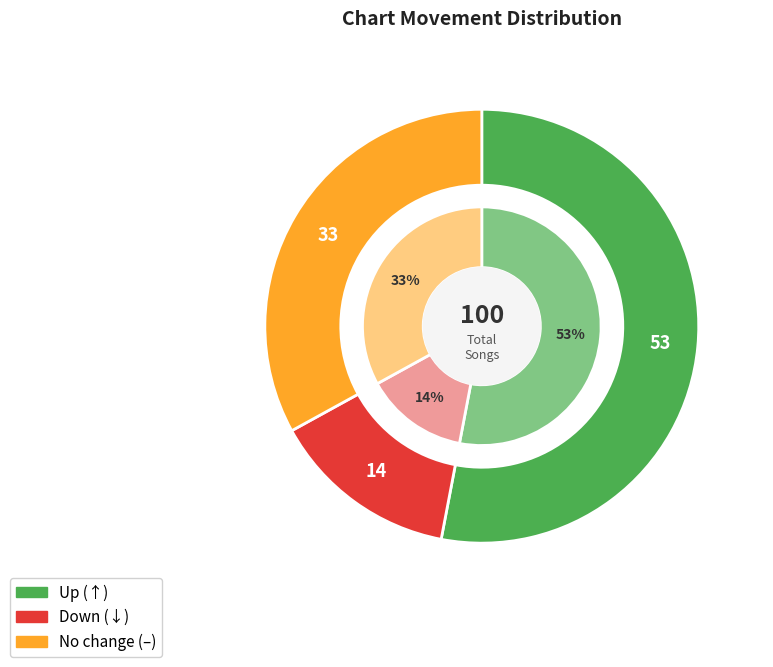

Is there a majority slice in this chart?

Yes